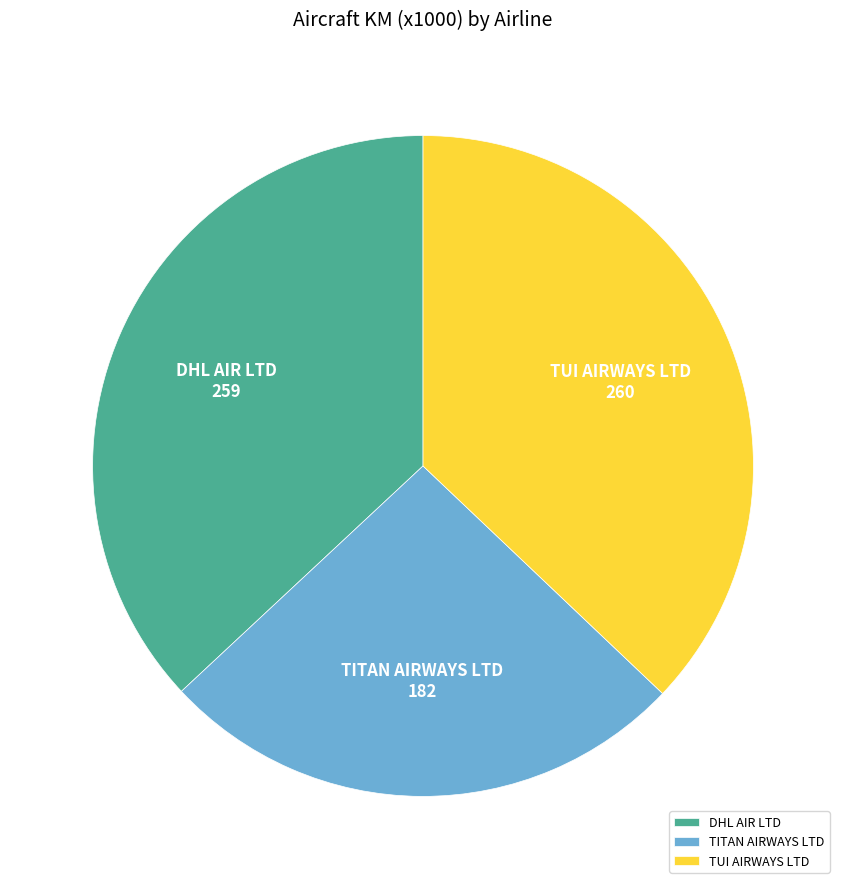

Which category has the smallest portion of the pie?

TITAN AIRWAYS LTD